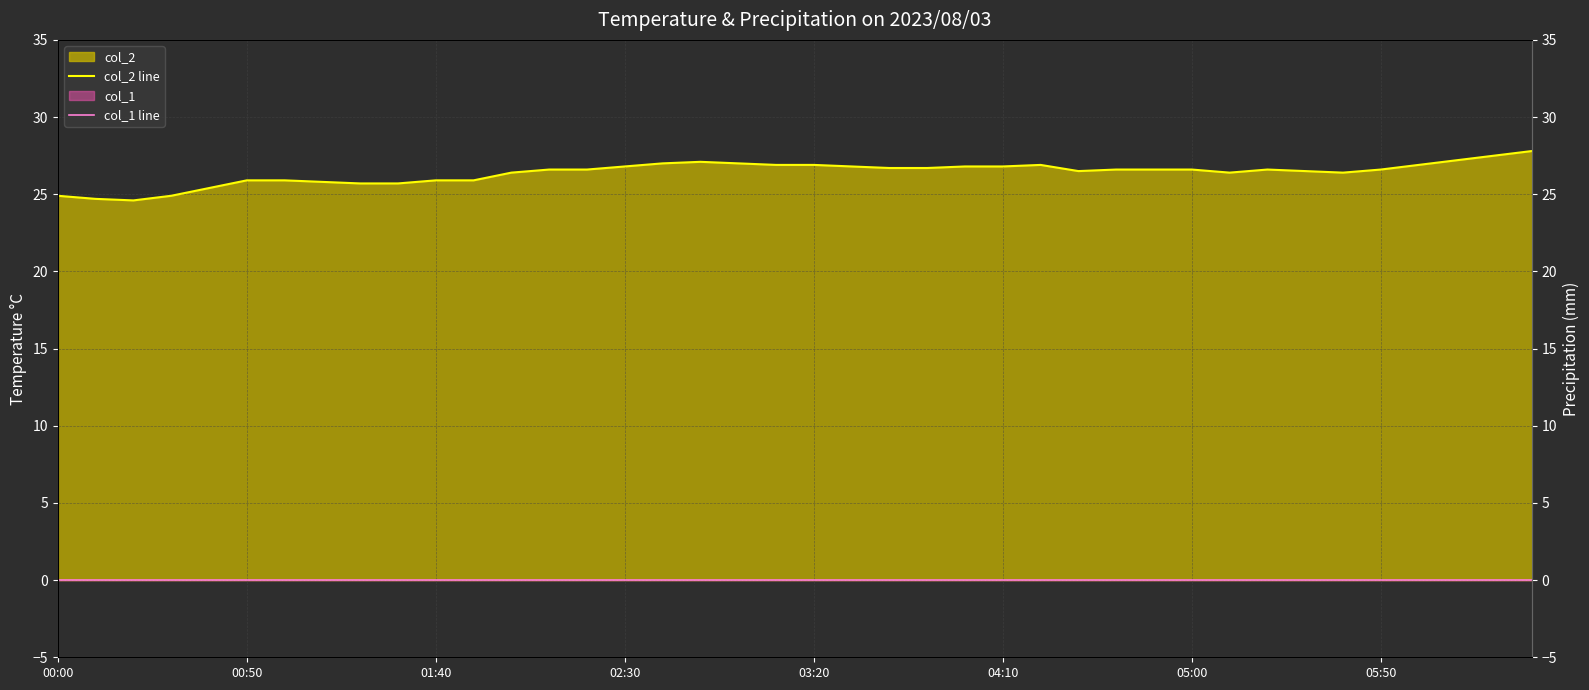

Is it true that col_1 line equals 0.0 at 00:50?

True